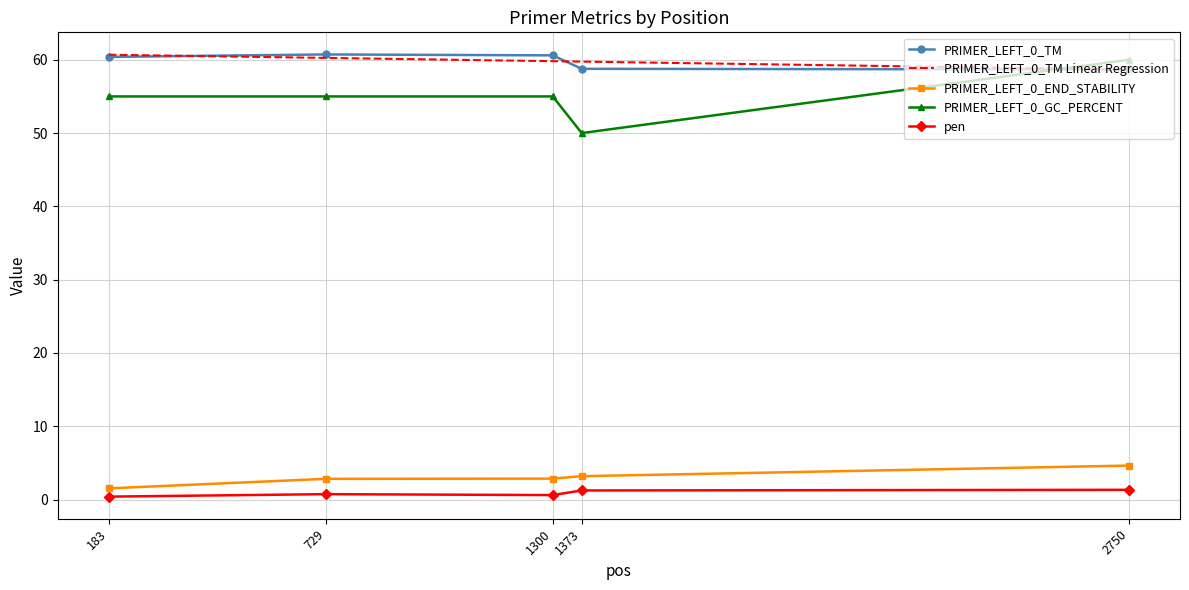

What is the average value of the PRIMER_LEFT_0_TM Linear Regression series?

59.8